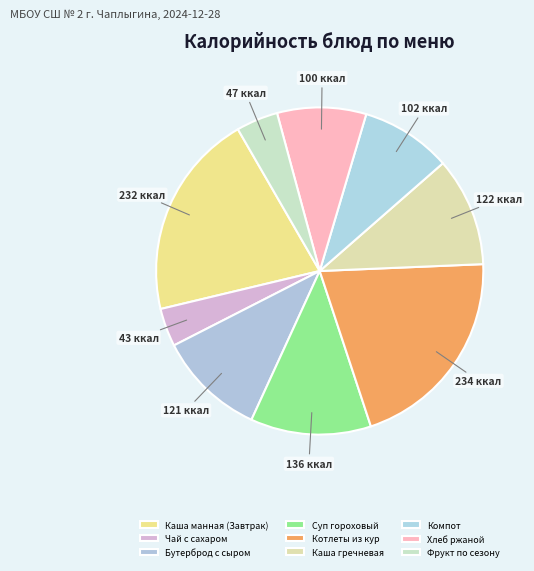

How many slices are in this pie chart?

9